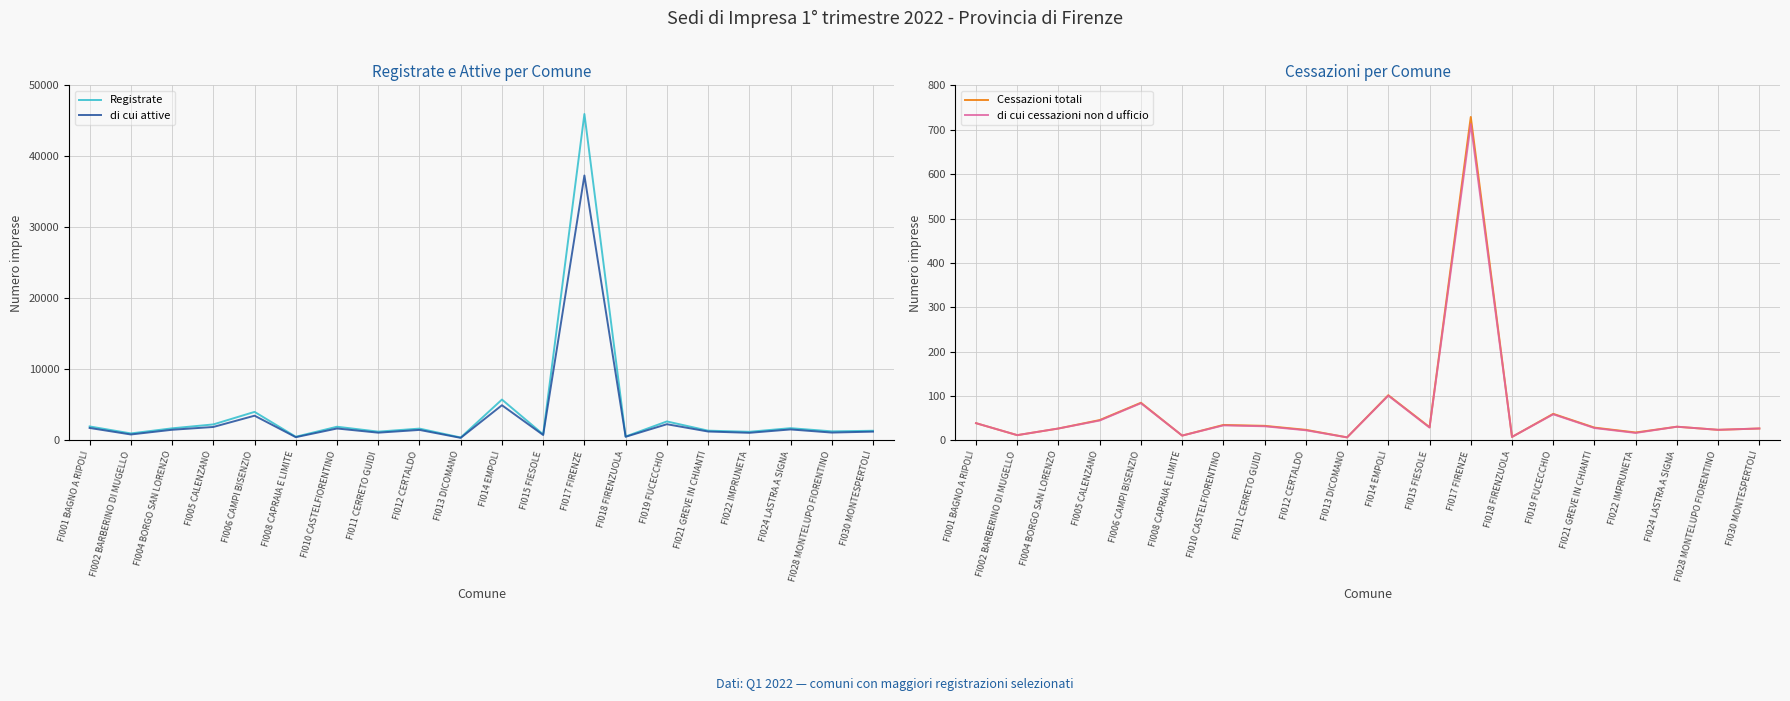

At which category does Registrate reach its first local valley?

FI002 BARBERINO DI MUGELLO